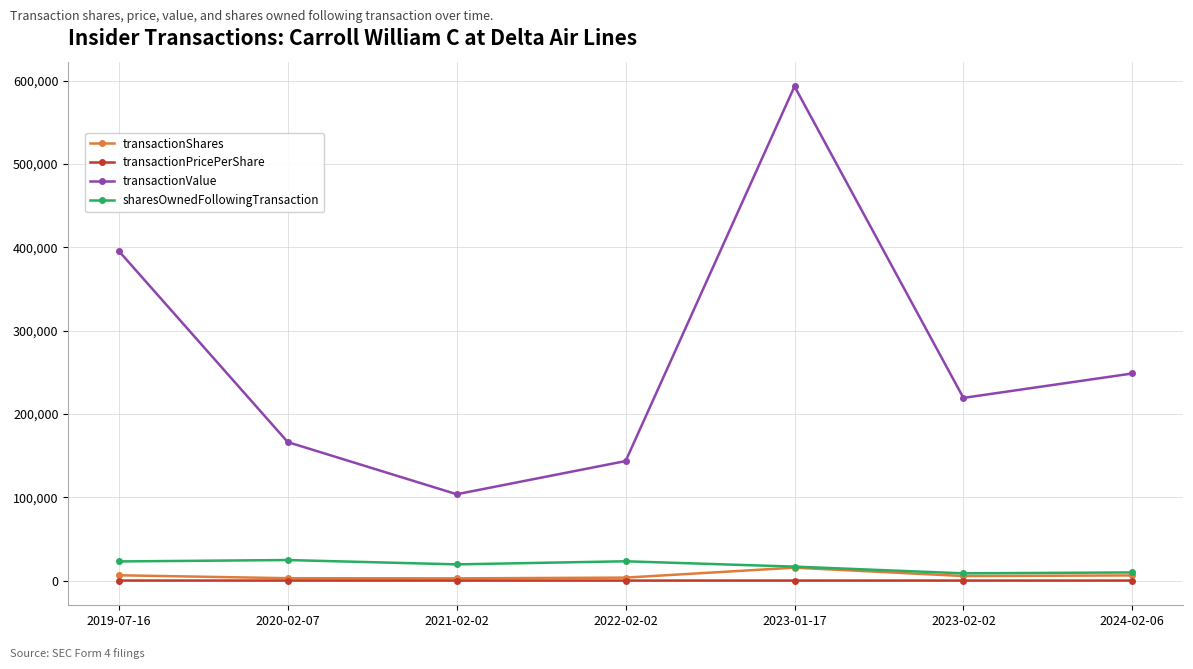

What is the spread (max minus min) of values at 2023-01-17?

593169.8